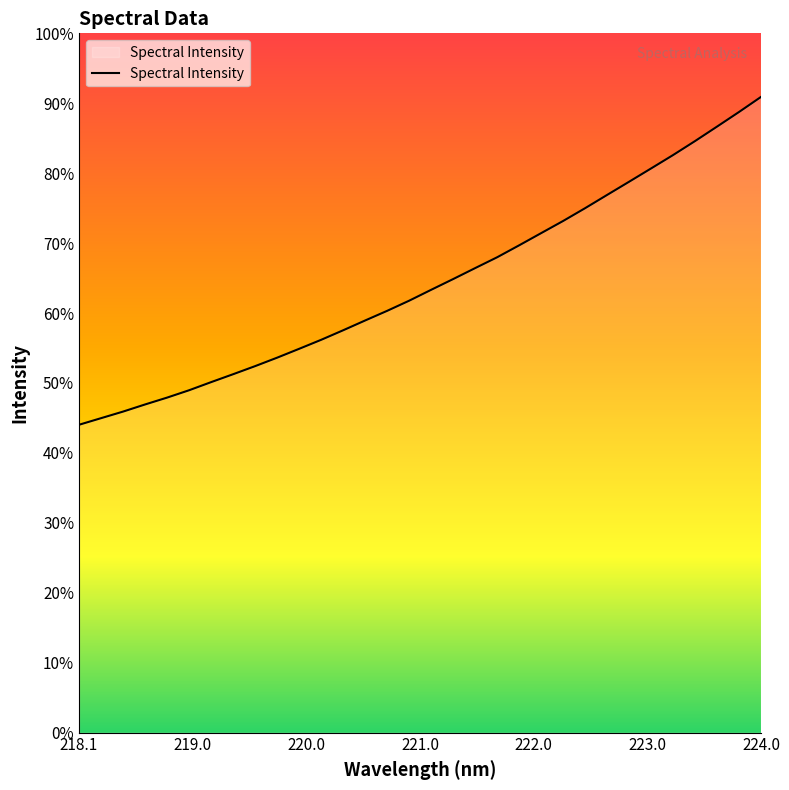

Does the chart display data point markers on the line(s)?

No